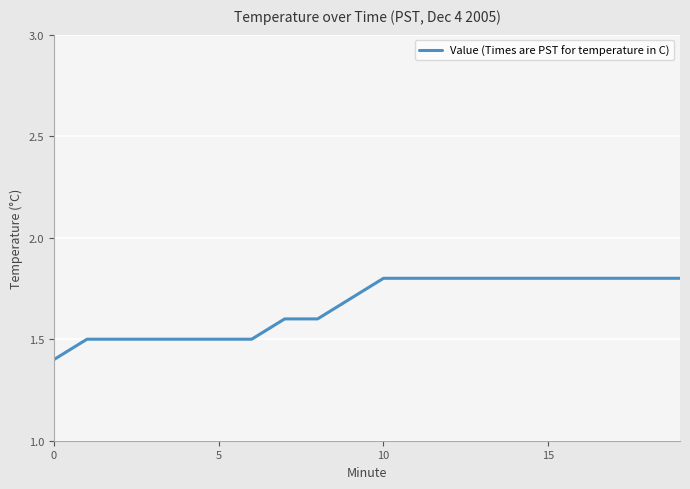

What is the smallest value displayed?

1.4